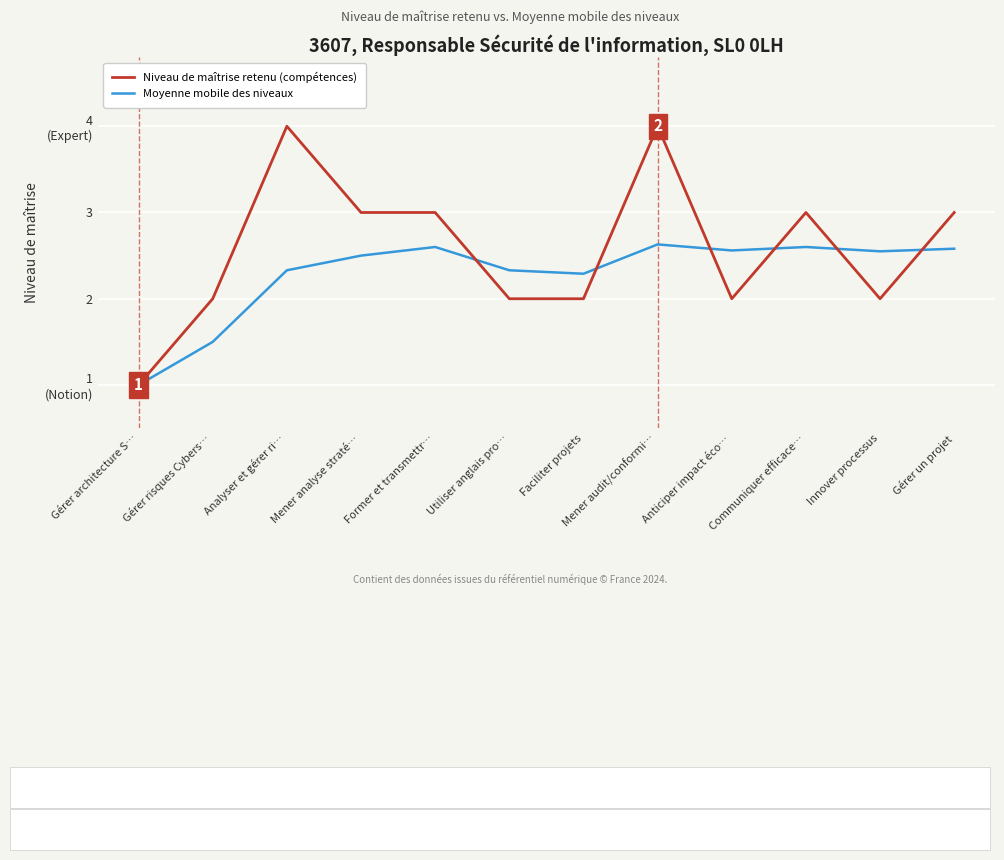

What are all the series names shown in the legend?

Niveau de maîtrise retenu (compétences), Moyenne mobile des niveaux